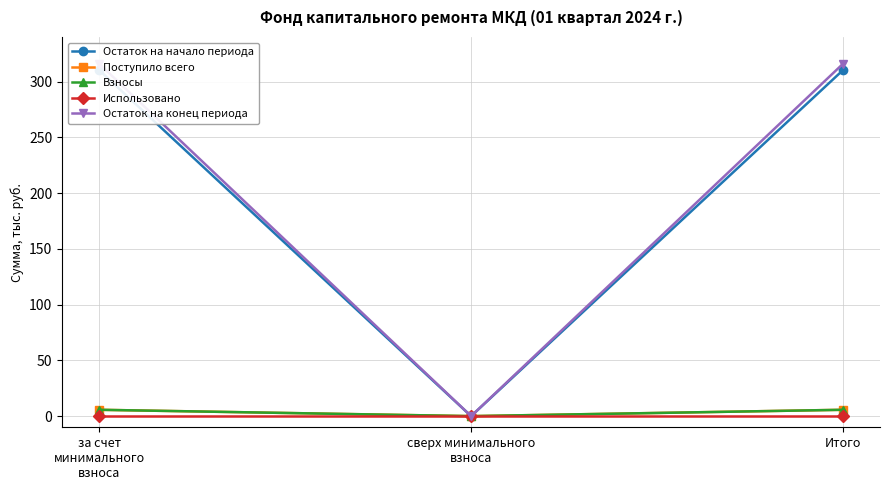

Rank the categories by Остаток на конец периода value from highest to lowest.

за счет
минимального
взноса, Итого, сверх минимального
взноса